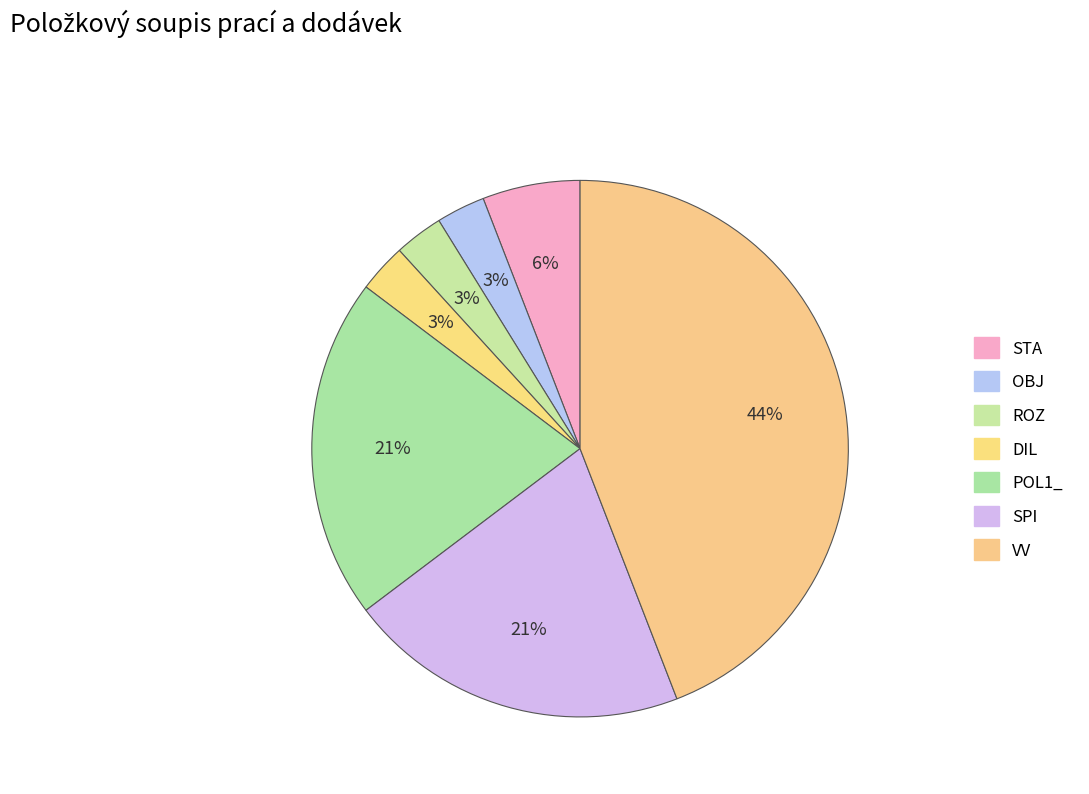

Combined, what portion of the pie is POL1_ and VV?

64.7%